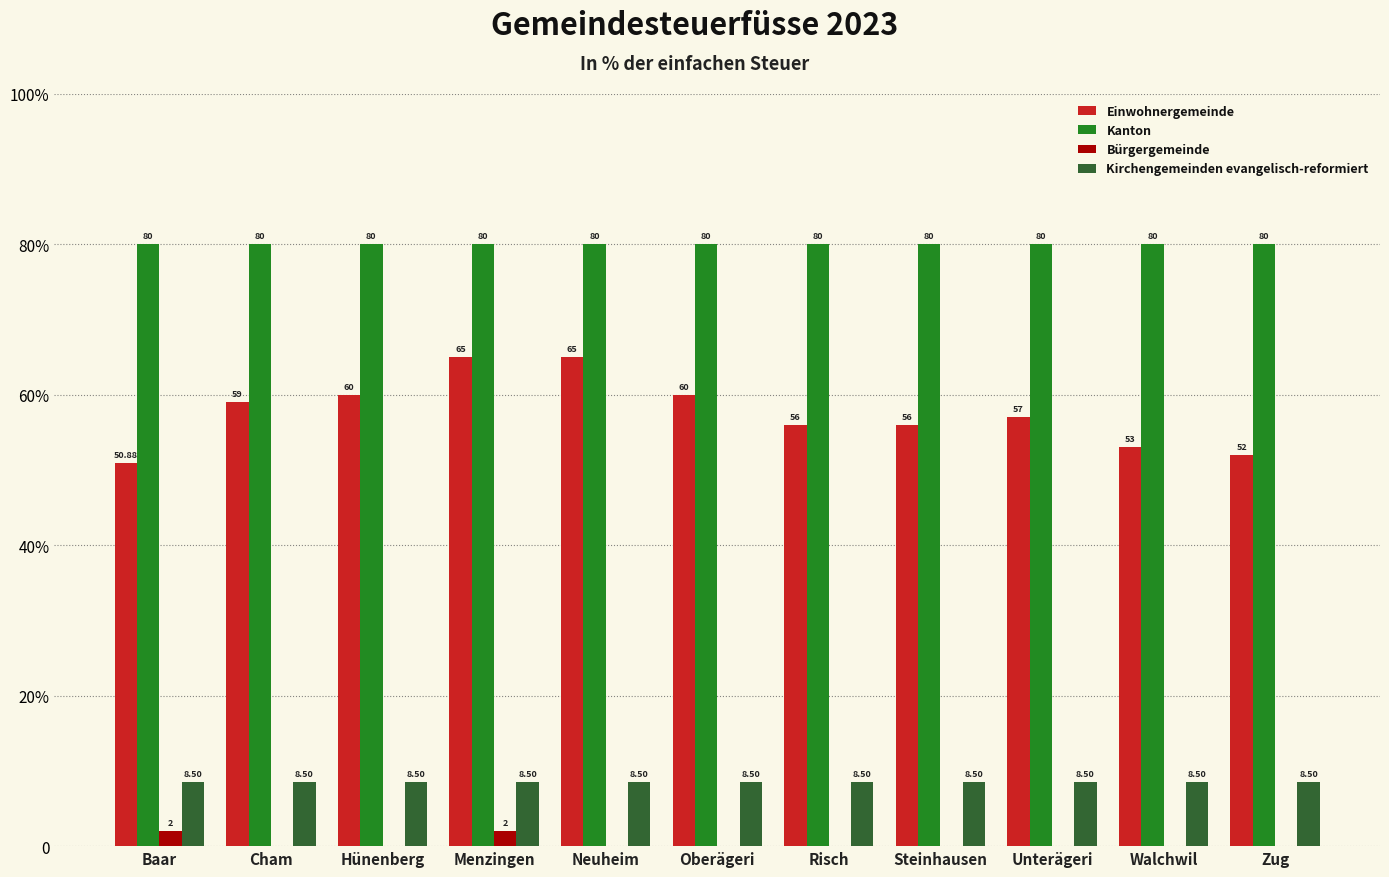

What position from the right is Zug?

1